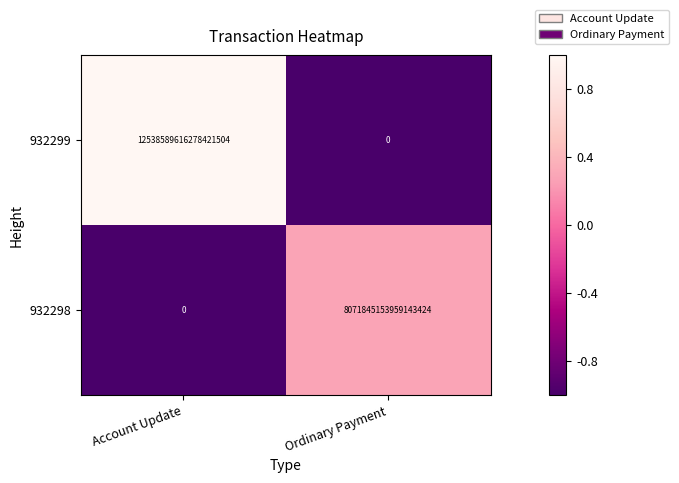

List the series in order of their overall mean, highest first.

932299, 932298